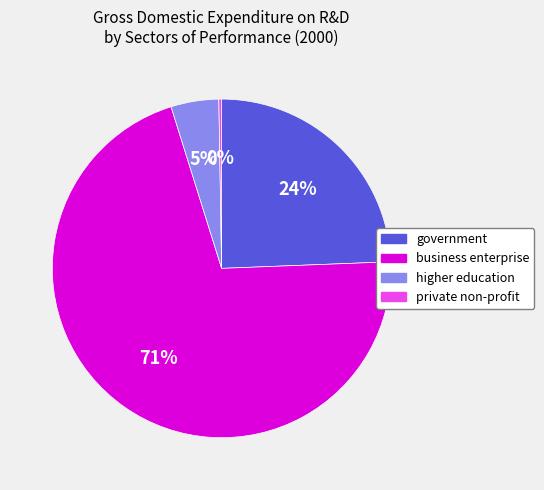

Is there a majority slice in this chart?

Yes